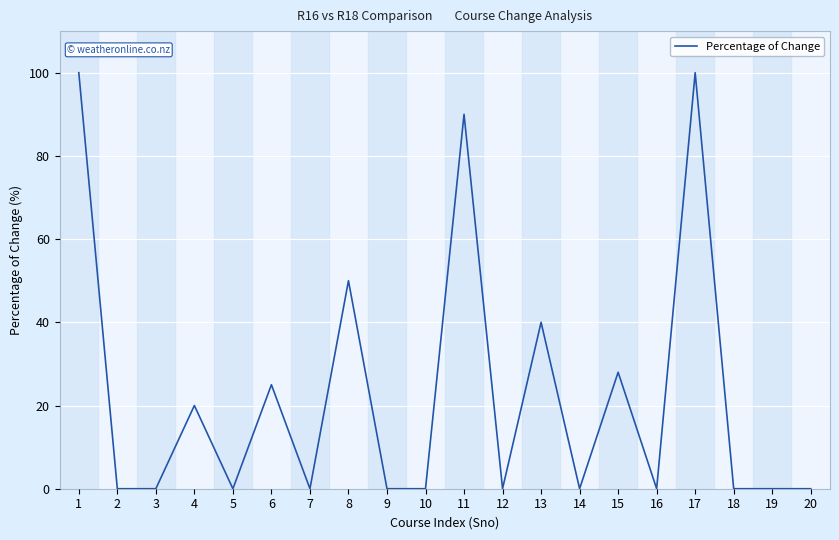

What is the greatest value displayed?

100